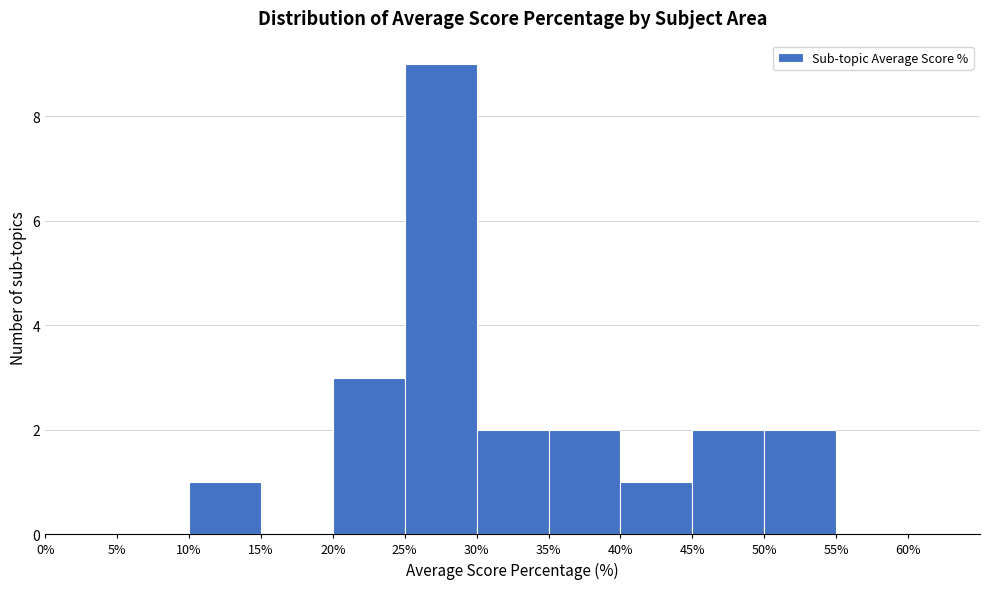

Reading left to right, list every bar in this chart as the range it spans on the x-axis followed by its height. The values are not printed on the chart, so give them approximately, as read against the axis.

0% to 5%: 0
5% to 10%: 0
10% to 15%: 1
15% to 20%: 0
20% to 25%: 3
25% to 30%: 9
30% to 35%: 2
35% to 40%: 2
40% to 45%: 1
45% to 50%: 2
50% to 55%: 2
55% to 60%: 0